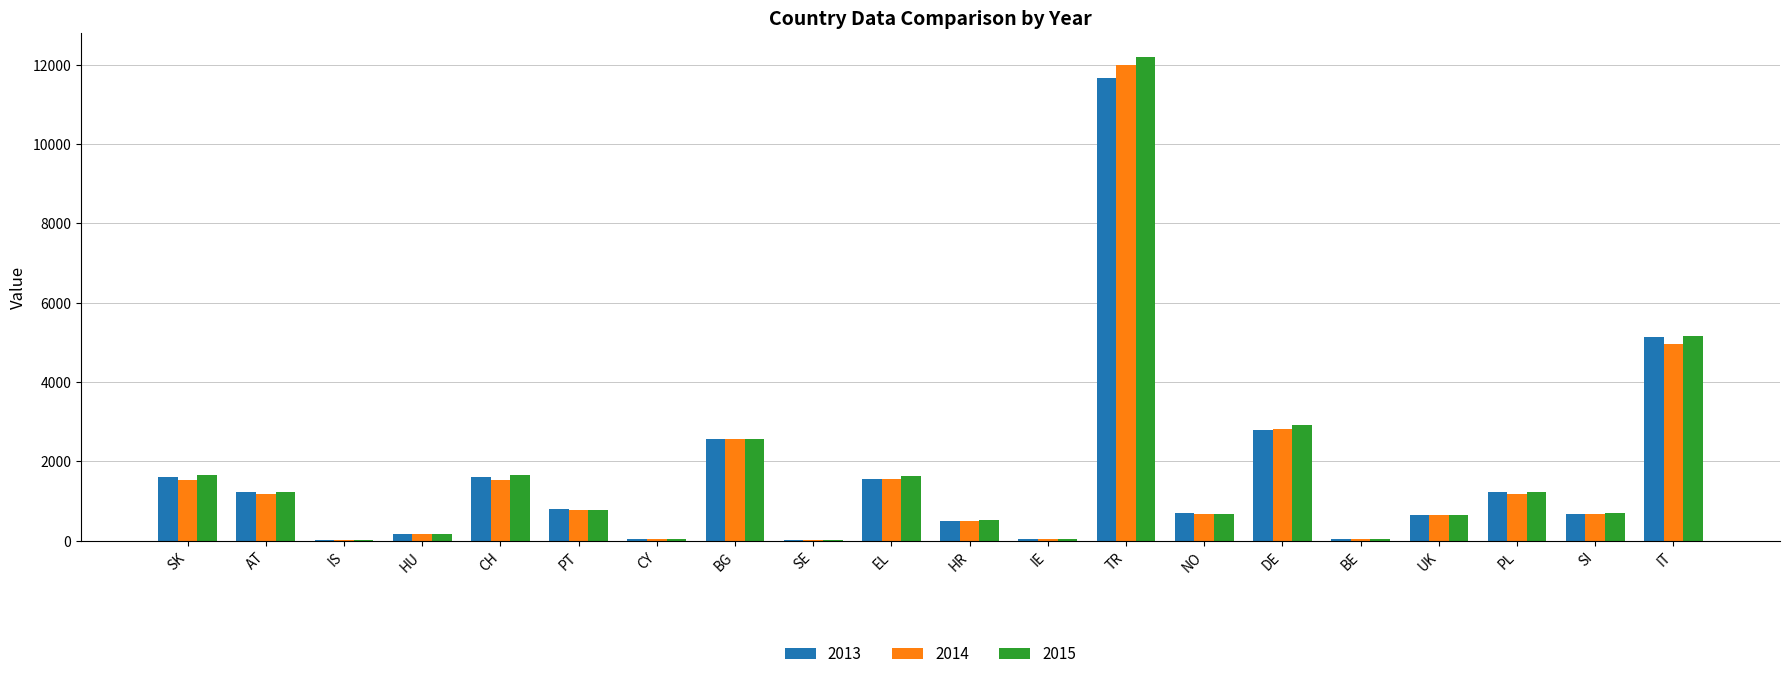

The 2015 series shows 1233 at AT. True or false?

True